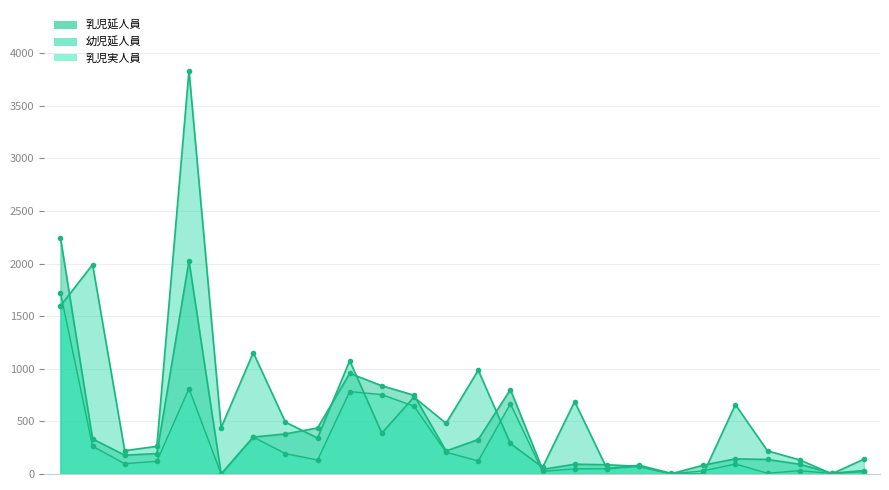

How many categories are shown in the chart?

26